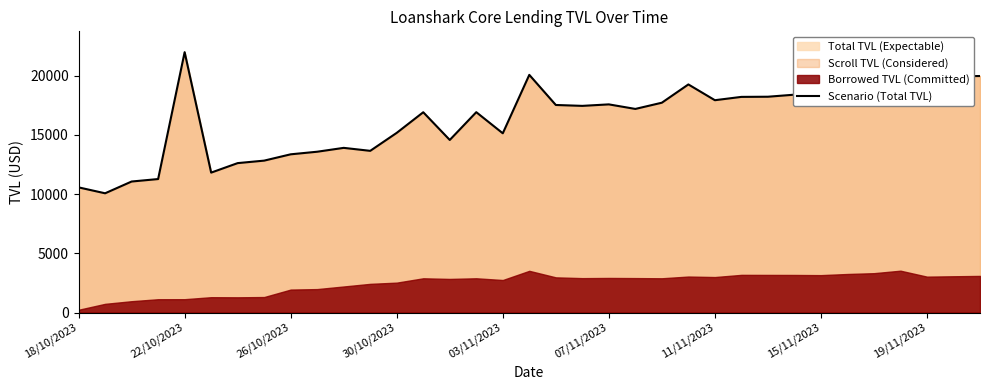

What is the sum of all values?

568491.1